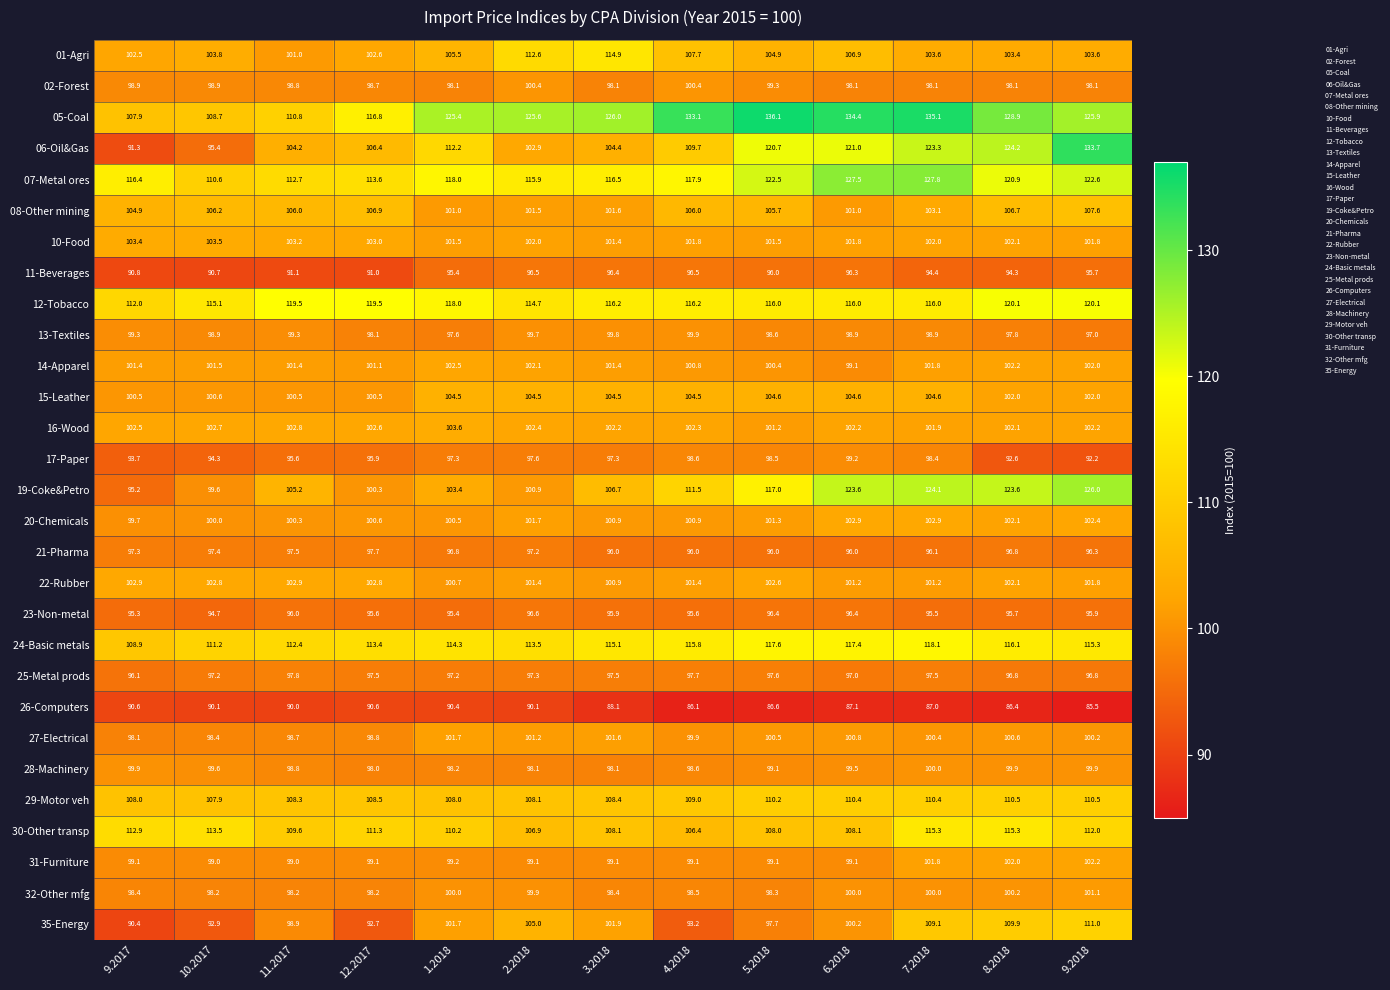

The value of 28-Machinery at 9.2017 is 153.4. True or false?

False